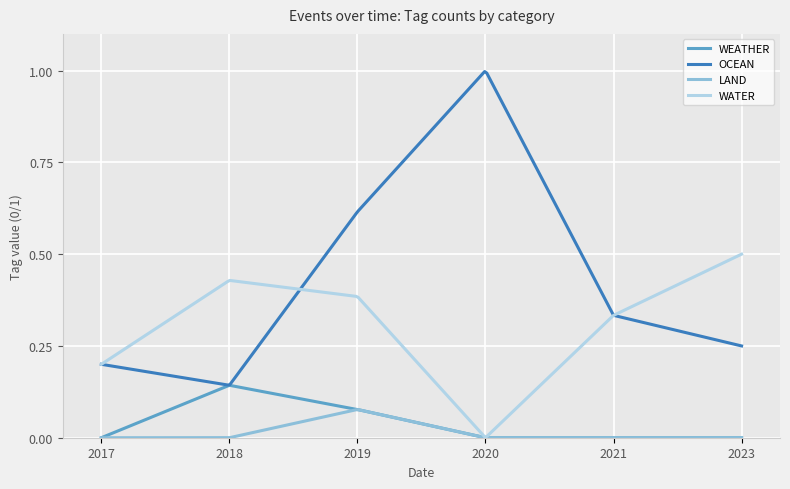

Which series has the widest spread of values?

OCEAN